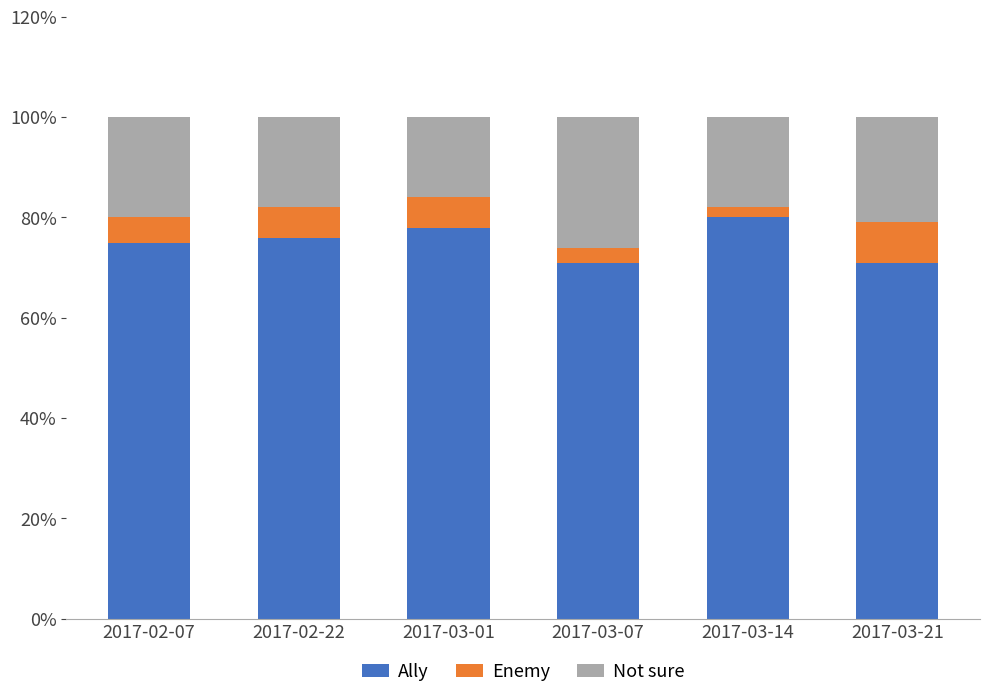

Are the bars grouped side by side (vs. stacked)?

No